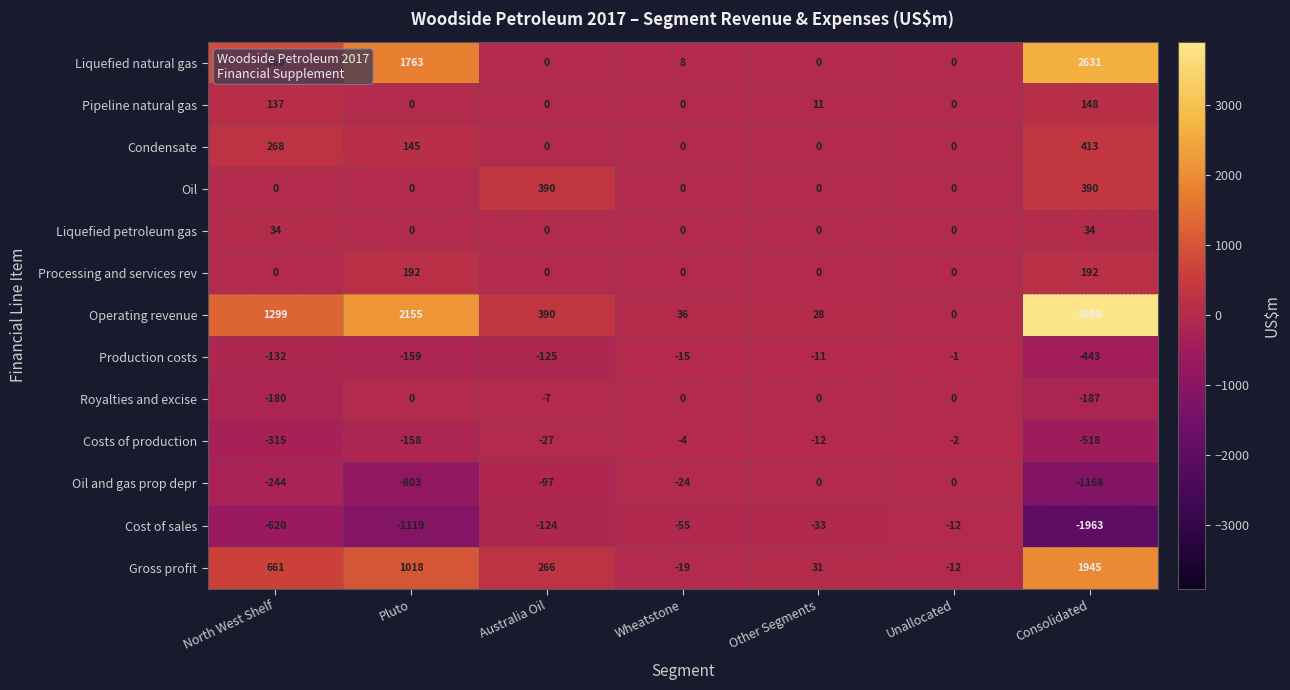

Rank the series at Consolidated from lowest to highest value.

Cost of sales, Oil and gas prop depr, Costs of production, Production costs, Royalties and excise, Liquefied petroleum gas, Pipeline natural gas, Processing and services rev, Oil, Condensate, Gross profit, Liquefied natural gas, Operating revenue